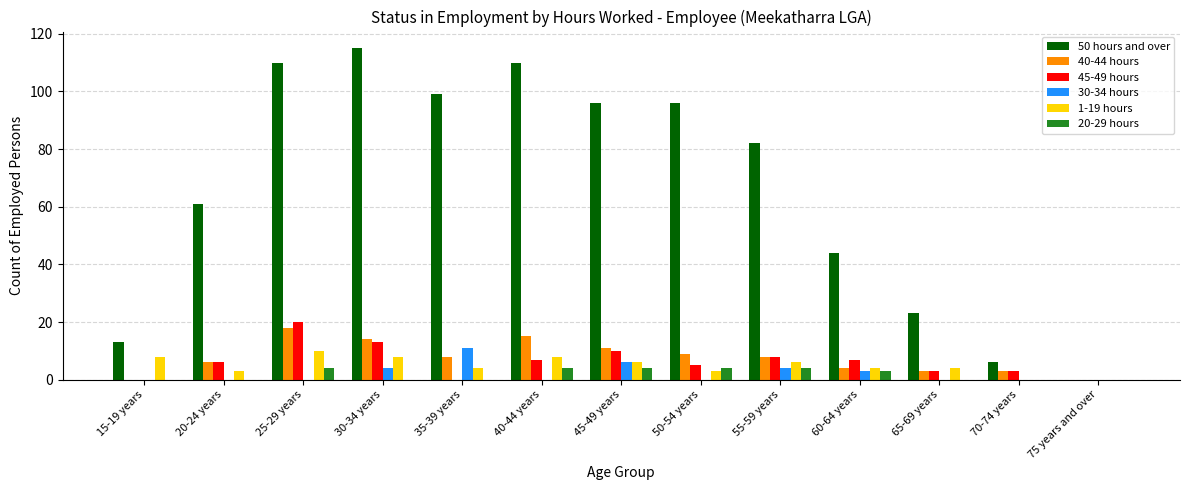

What is the maximum value shown in the chart?

115